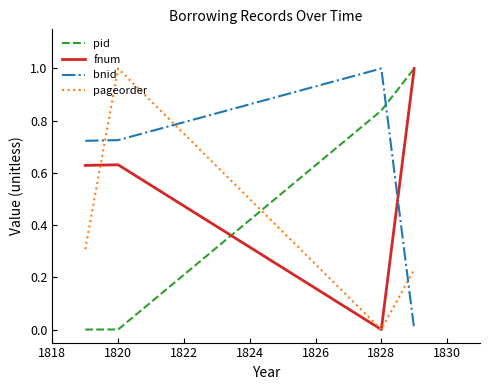

What is the difference between the maximum and minimum values in the fnum series?

1.0